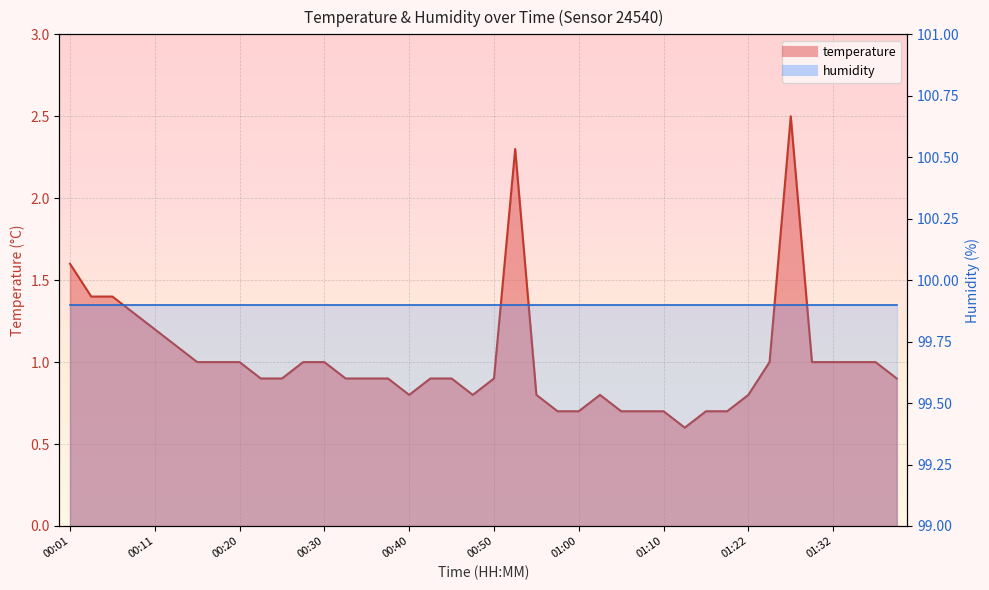

Does the chart display data point markers on the line(s)?

No